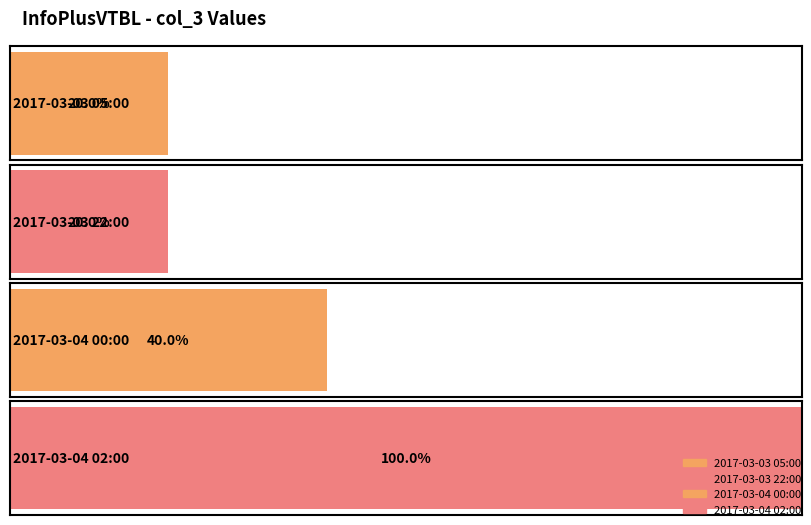

Which category has the highest value across all series?

2017-03-04 02:00